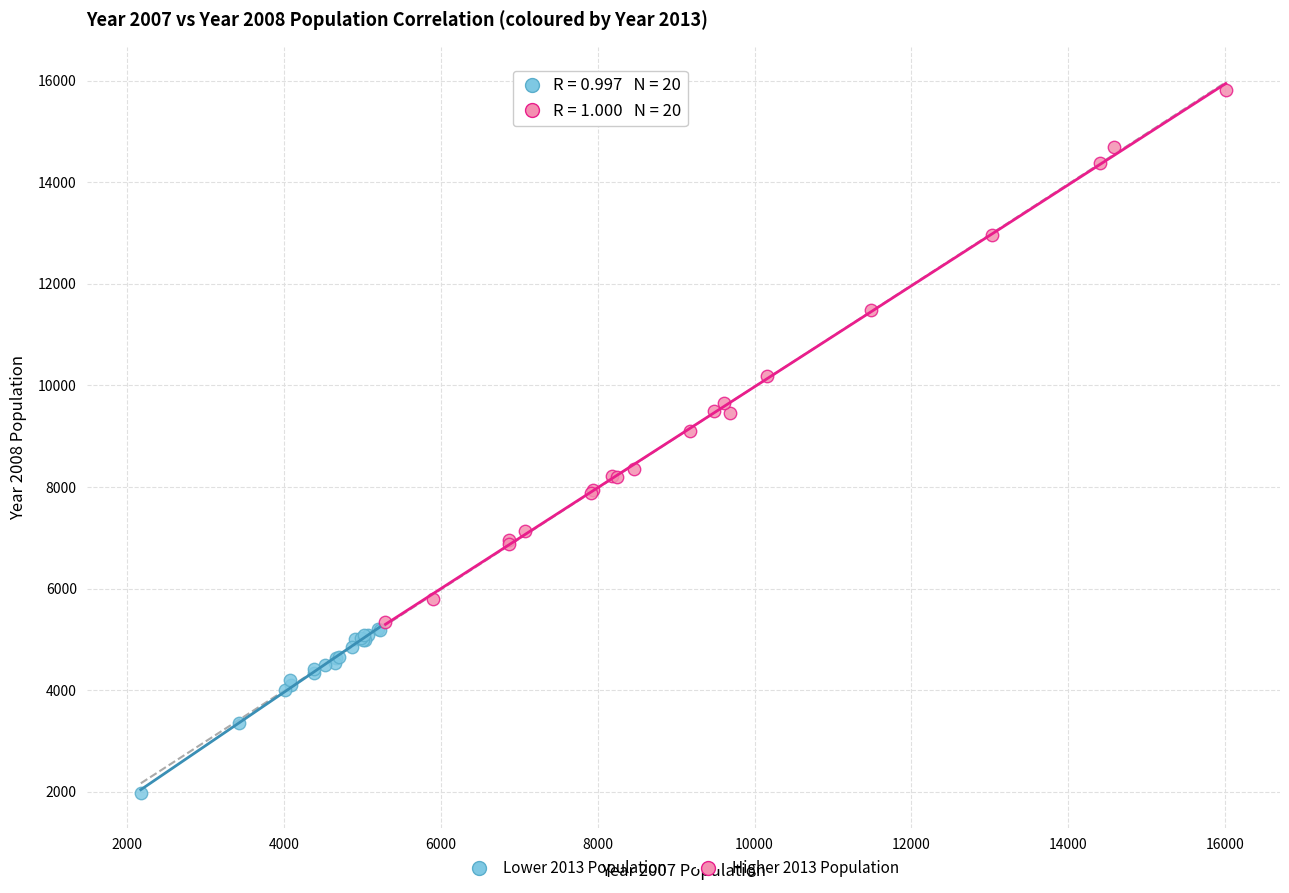

Which series has the widest spread of Y values?

Higher 2013 Population